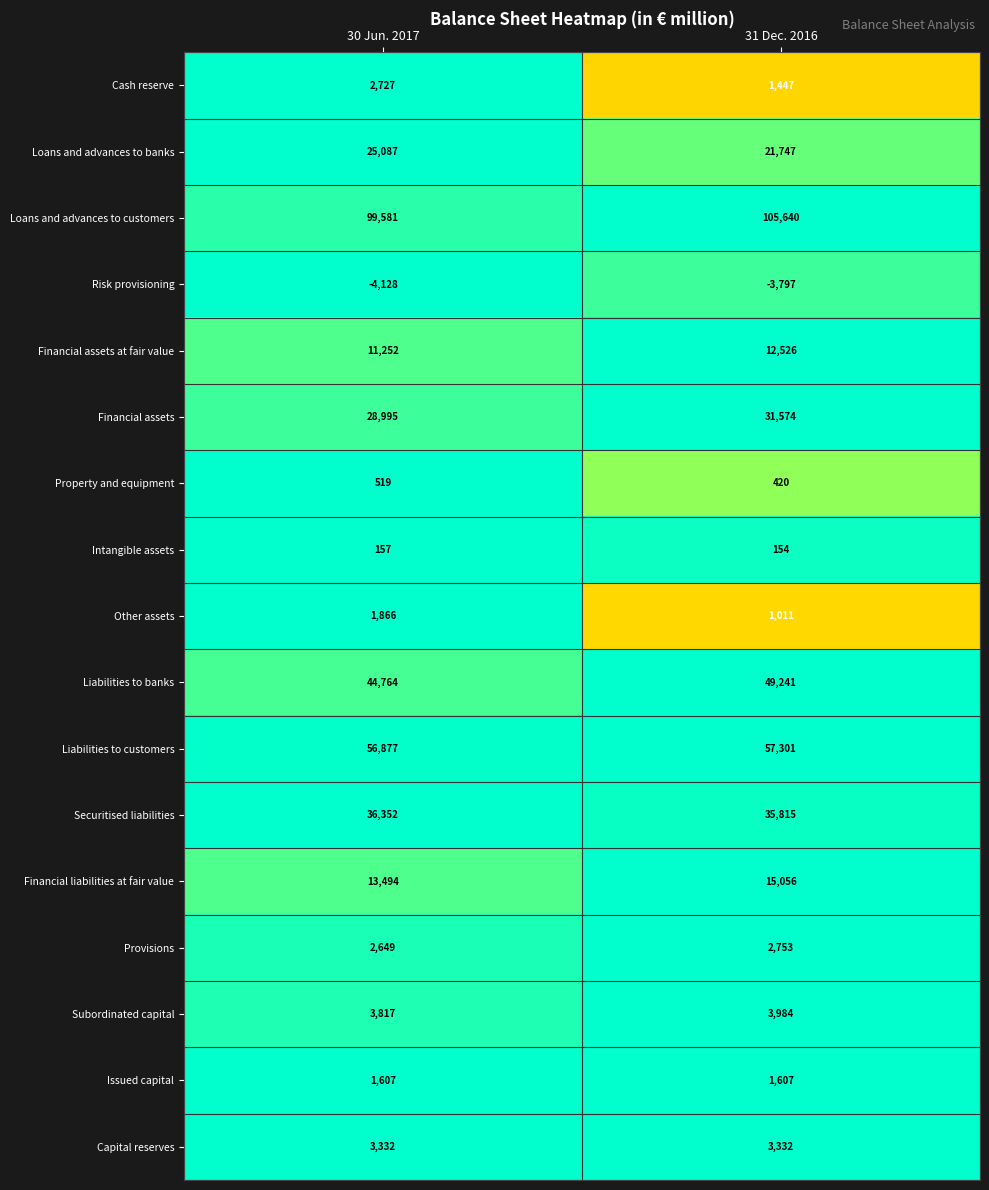

What is the spread (max minus min) of values at 31 Dec. 2016?

109437